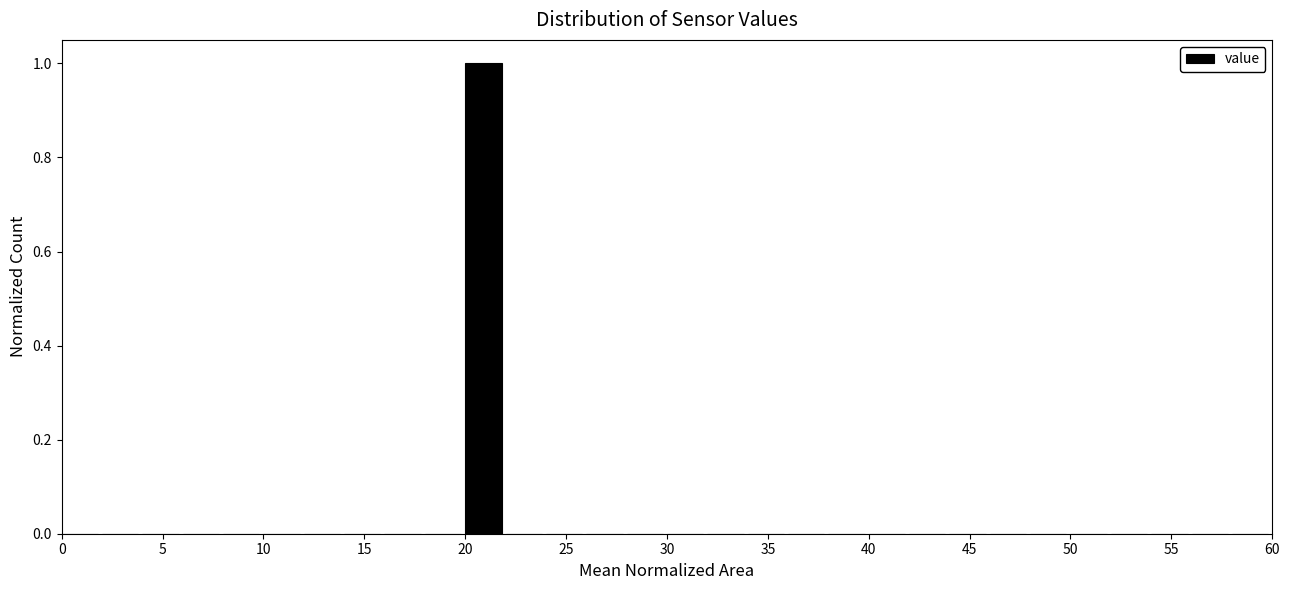

How tall is the bar that spans 20 to 22 on the x-axis? The values are not printed on the chart, so give them approximately, as read against the axis.

1